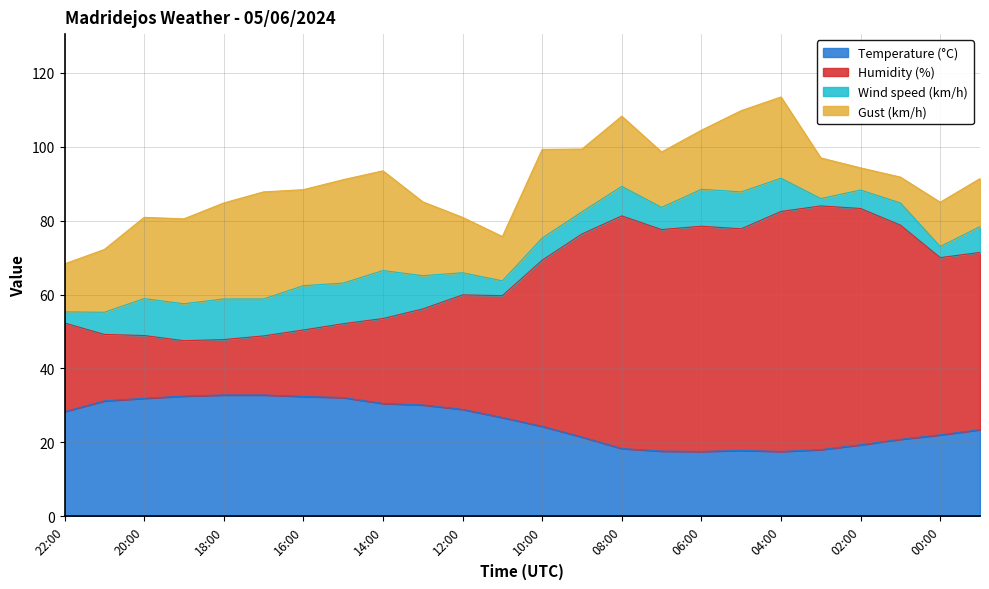

What is the highest value of the Temperature (°C) series?

32.8